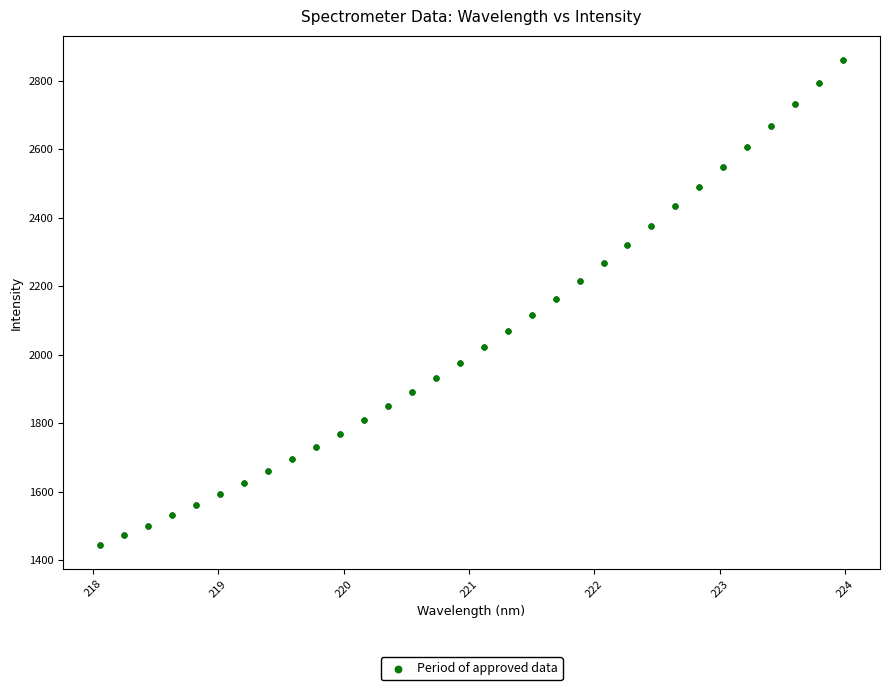

What is the range of X values (max minus min)?

5.9